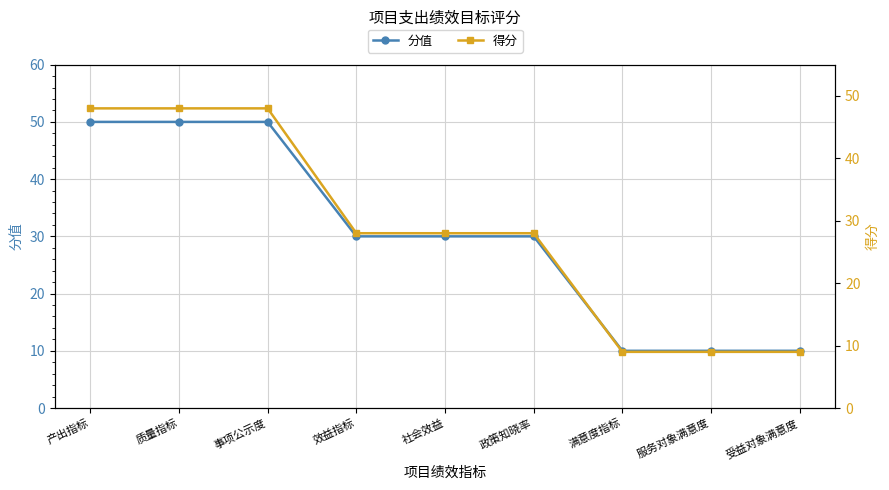

What is the difference between the highest and lowest values at 事项公示度?

2